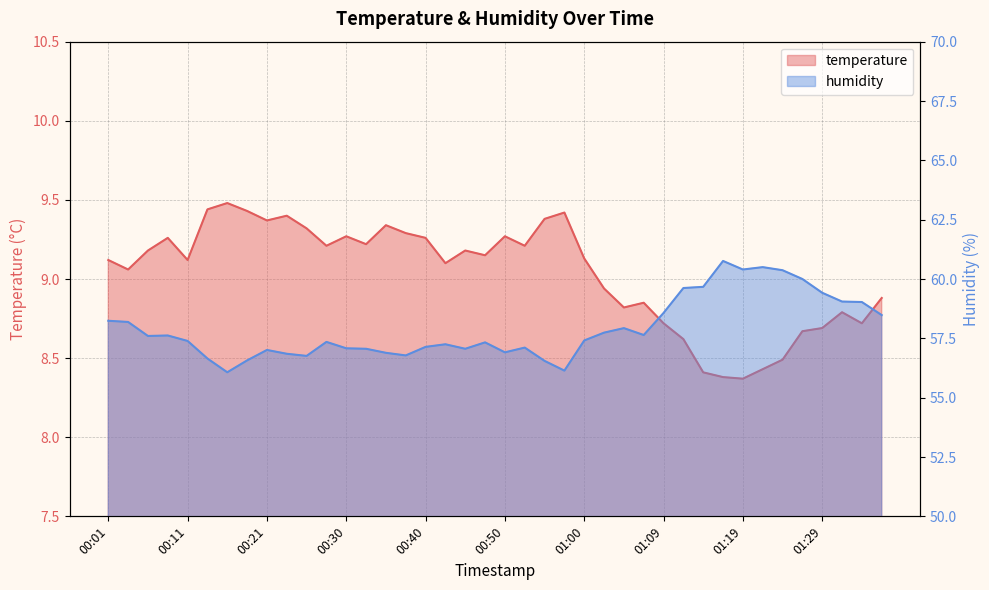

What are all the series names shown in the legend?

temperature, humidity